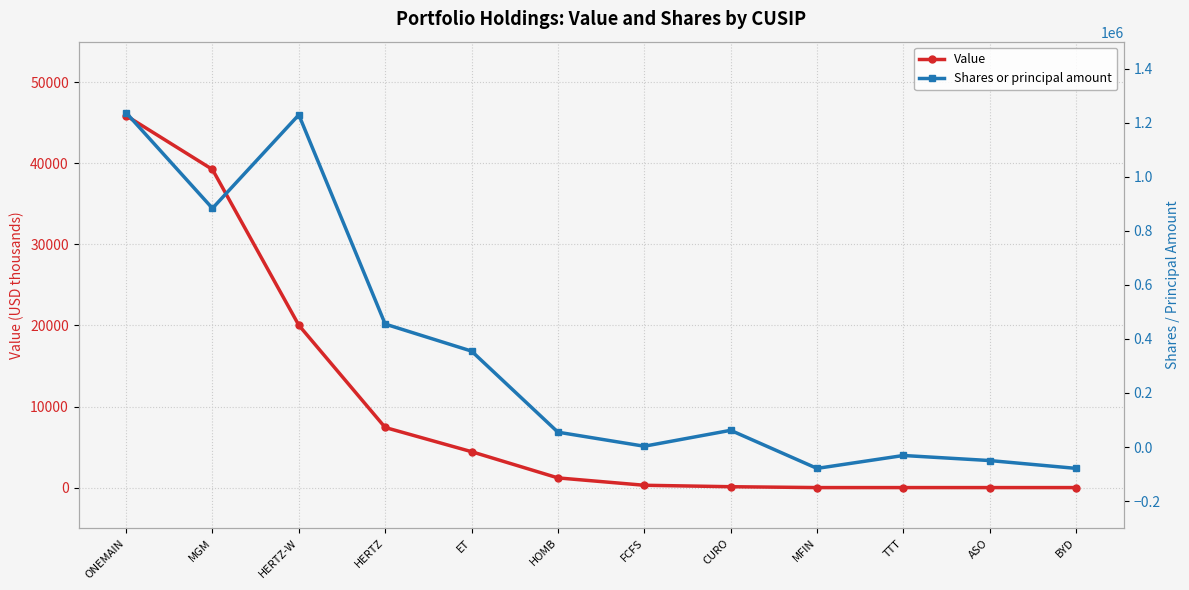

Where is Value nearest to the value 22937?

HERTZ-W